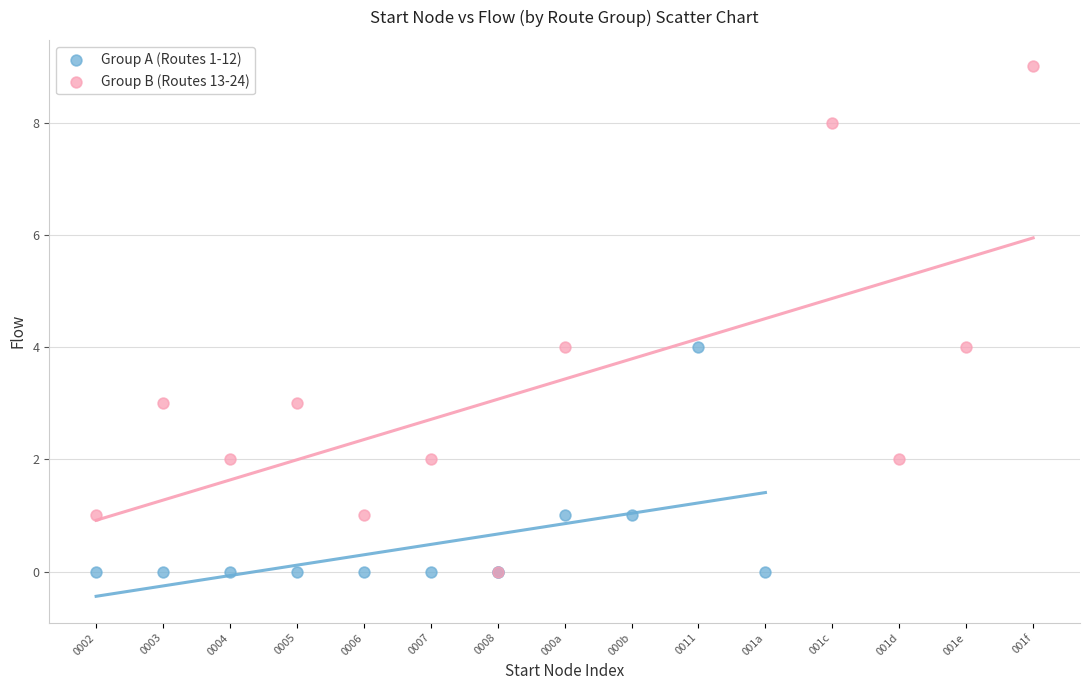

Which series has the largest Y range (max minus min)?

Group B (Routes 13-24)